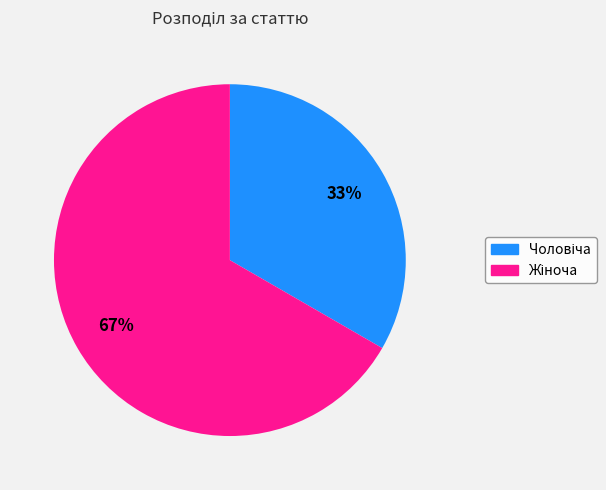

How many segments does this pie chart have?

2